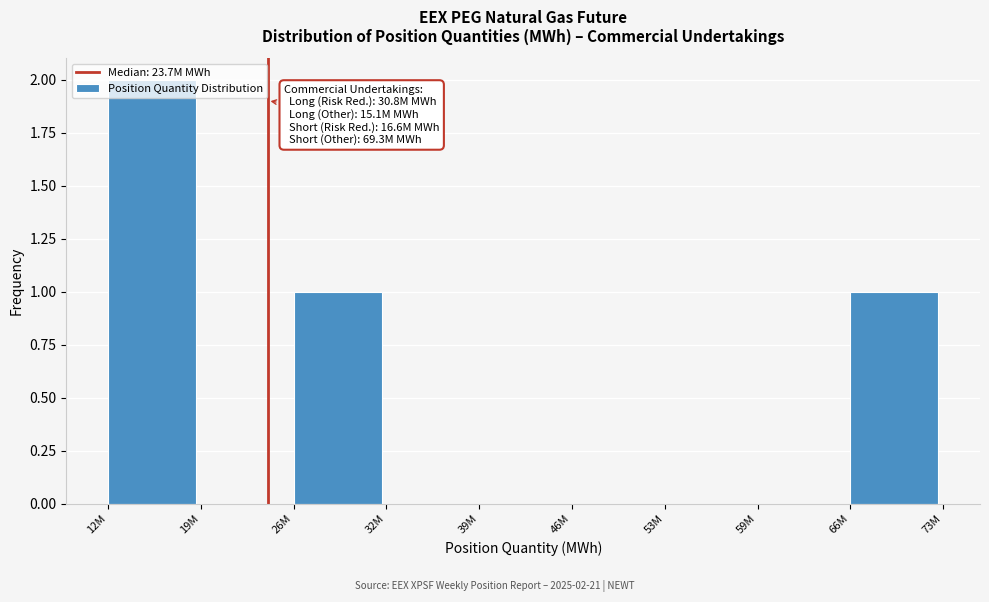

The chart shows a value of 0 at 26M. True or false?

False